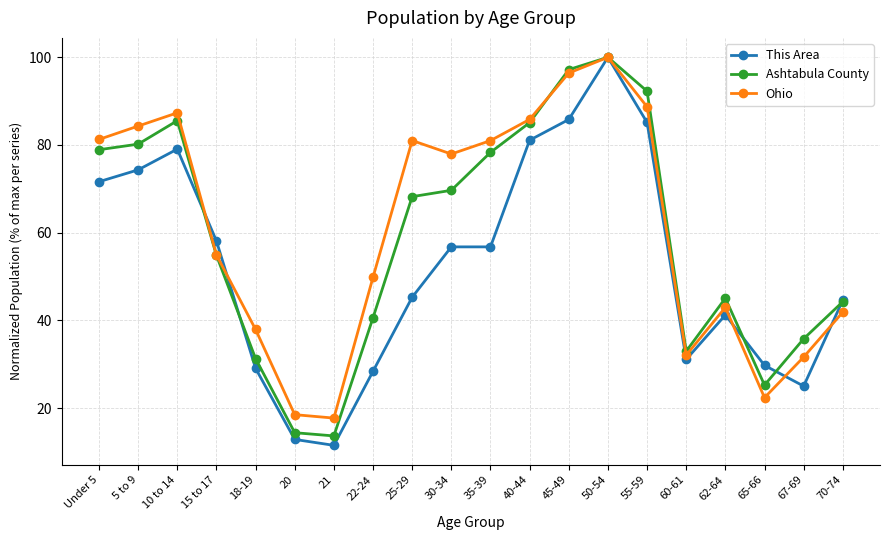

What is the sum of all This Area values?

1047.3